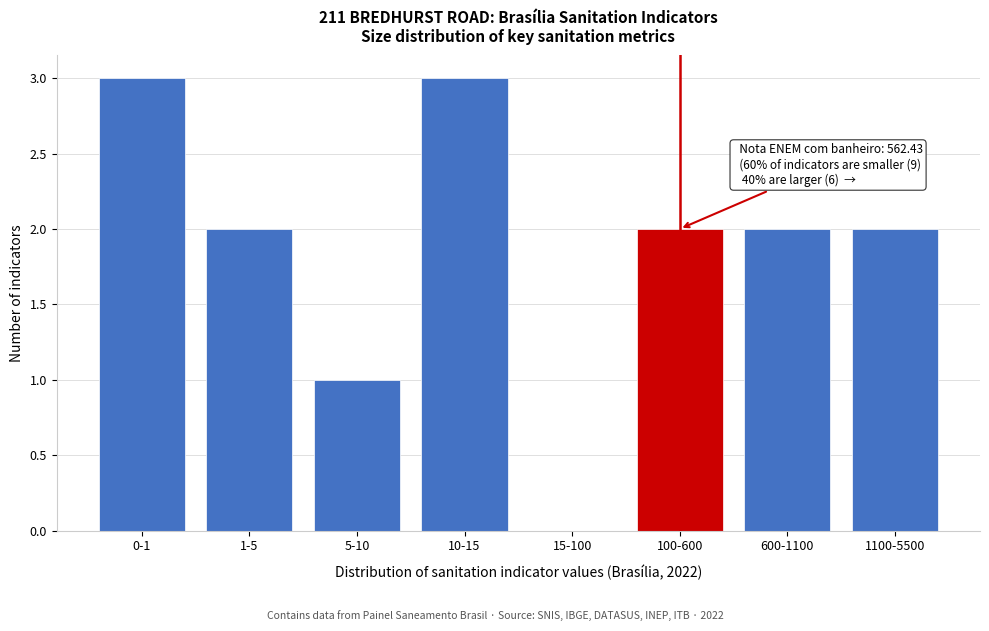

Reading left to right, extract all data points from this chart.

0-1=3	1-5=2	5-10=1	10-15=3	15-100=0	100-600=2	600-1100=2	1100-5500=2